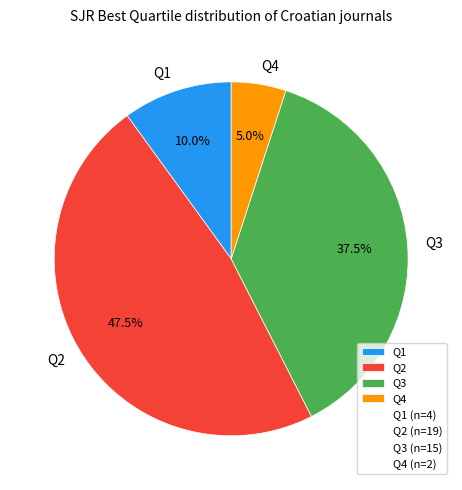

Combined, do Q2 and Q1 account for over 50%?

Yes